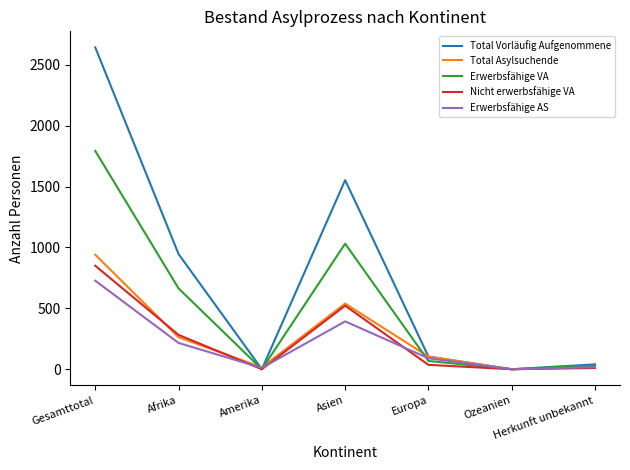

At which category does Erwerbsfähige VA reach its first local peak?

Asien